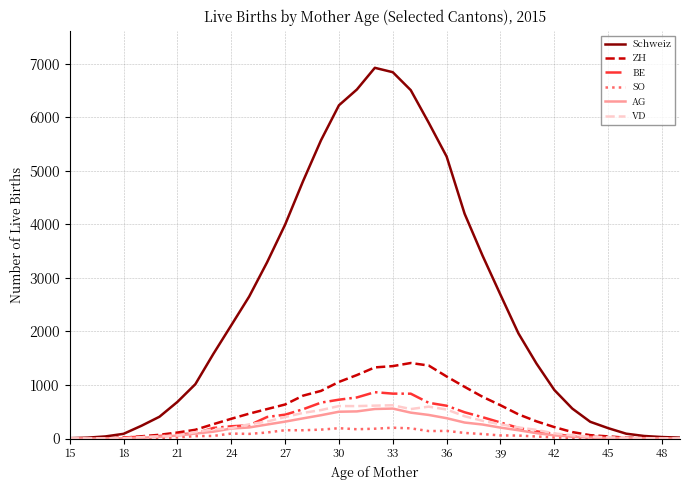

Which series has the largest total across all categories?

Schweiz